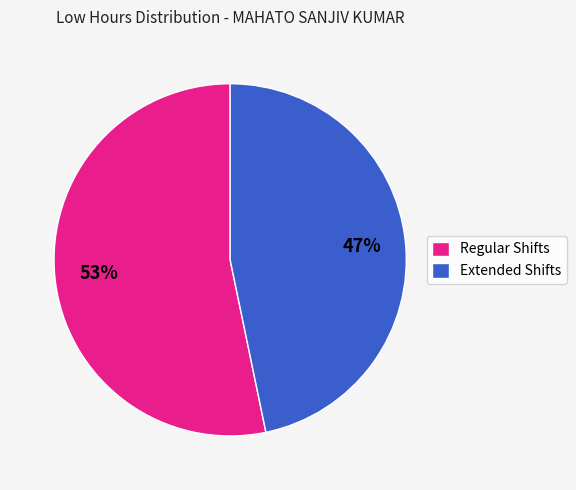

Is there a majority slice in this chart?

Yes